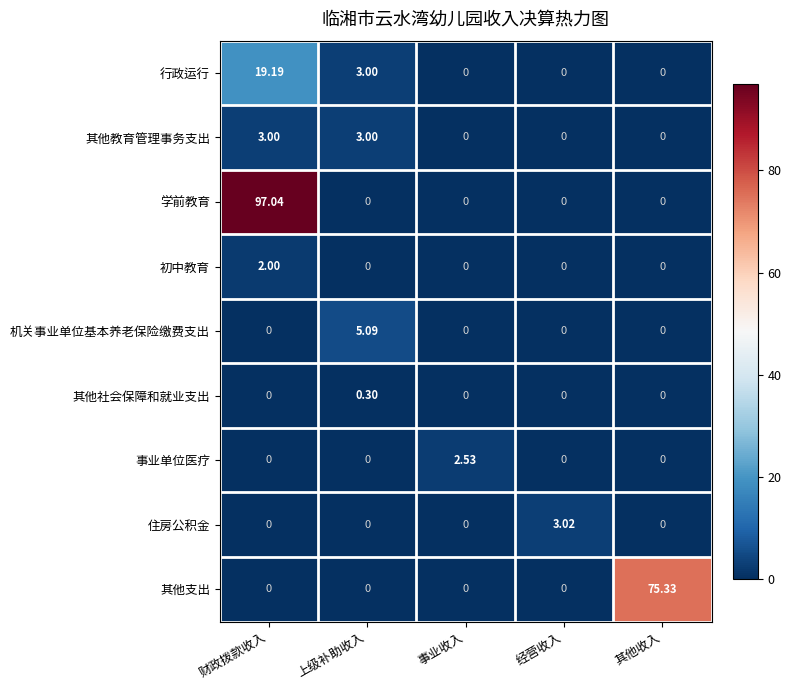

Which series has the largest range (max minus min)?

学前教育